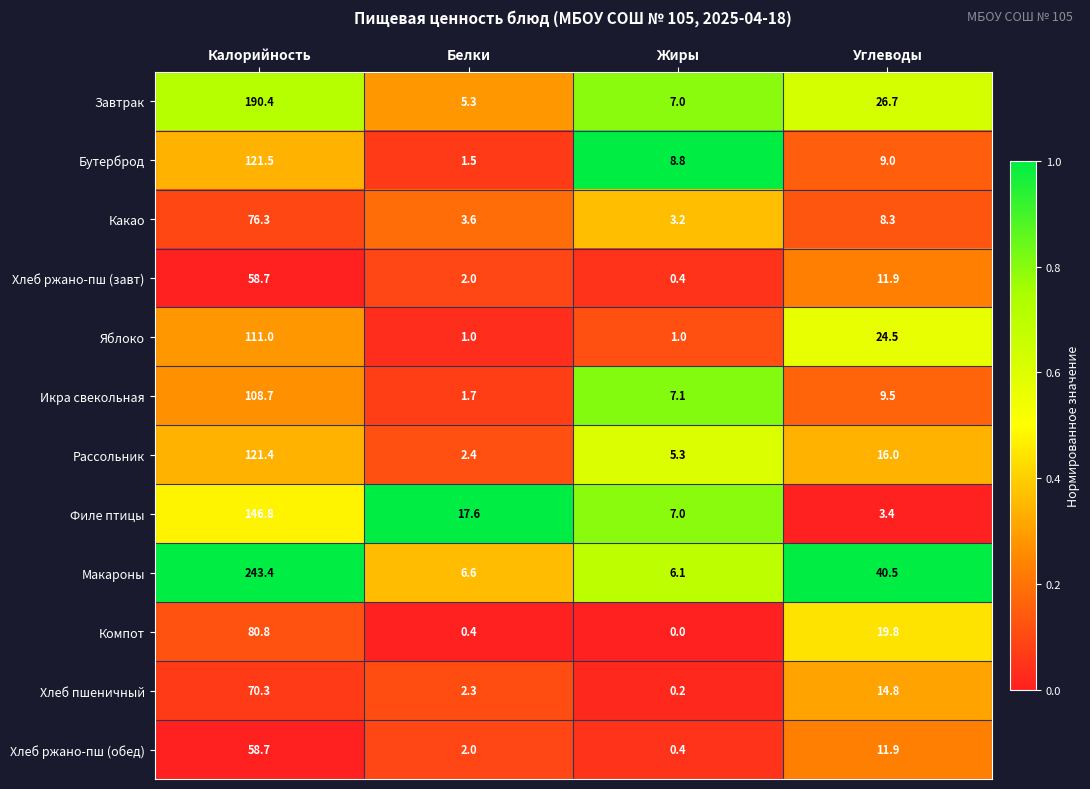

List the labels in order of Рассольник value, smallest first.

Белки, Жиры, Углеводы, Калорийность